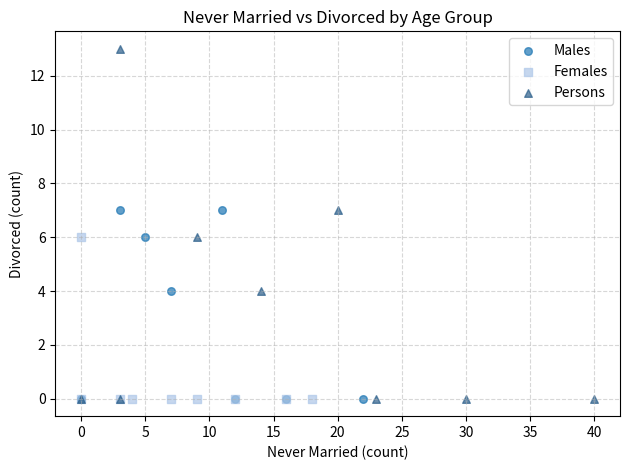

Which series has the widest spread of Y values?

Persons